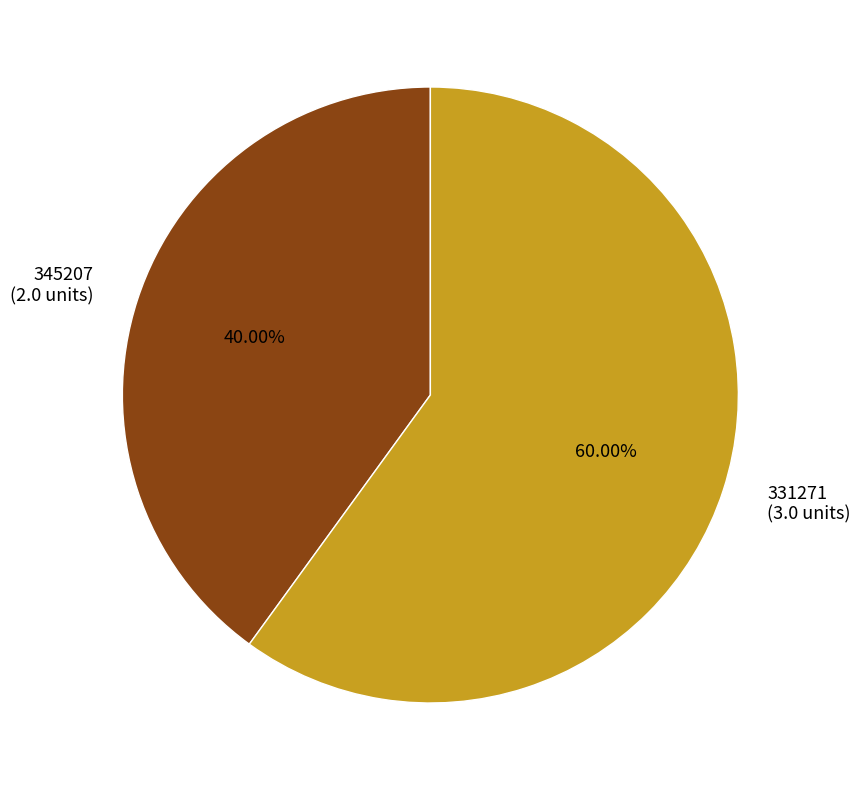

To the nearest percent, what portion does 331271 represent?

60%